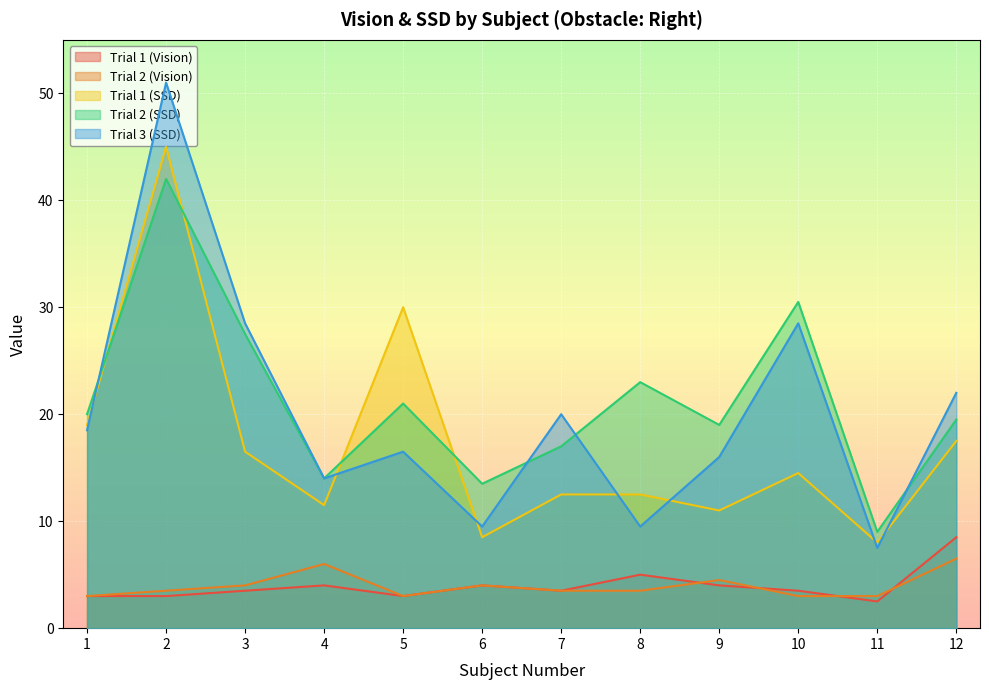

What is the spread (max minus min) of values at 5?

27.0